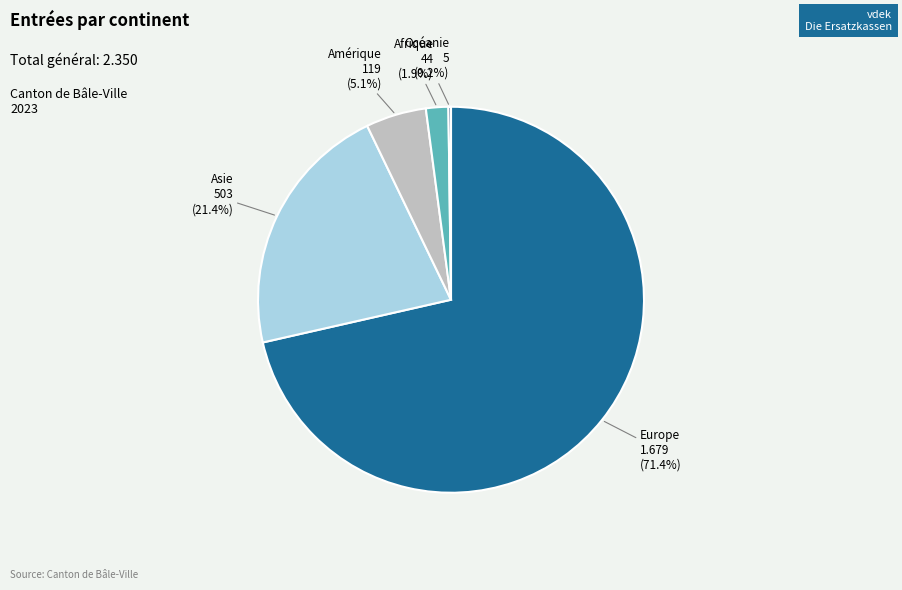

Is there any slice that represents more than half of the pie?

Yes